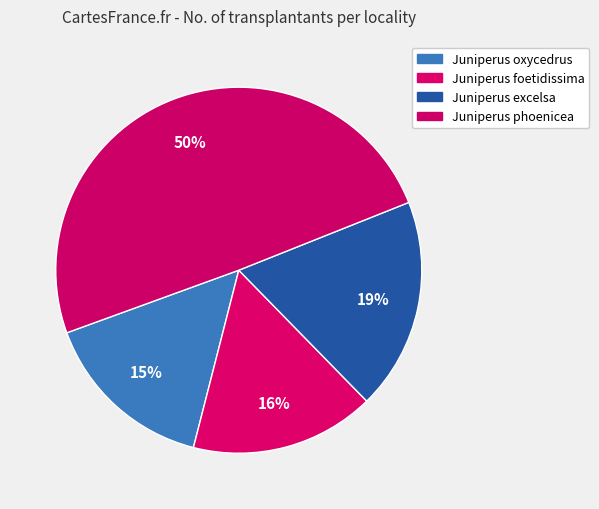

How many slices are in this pie chart?

4